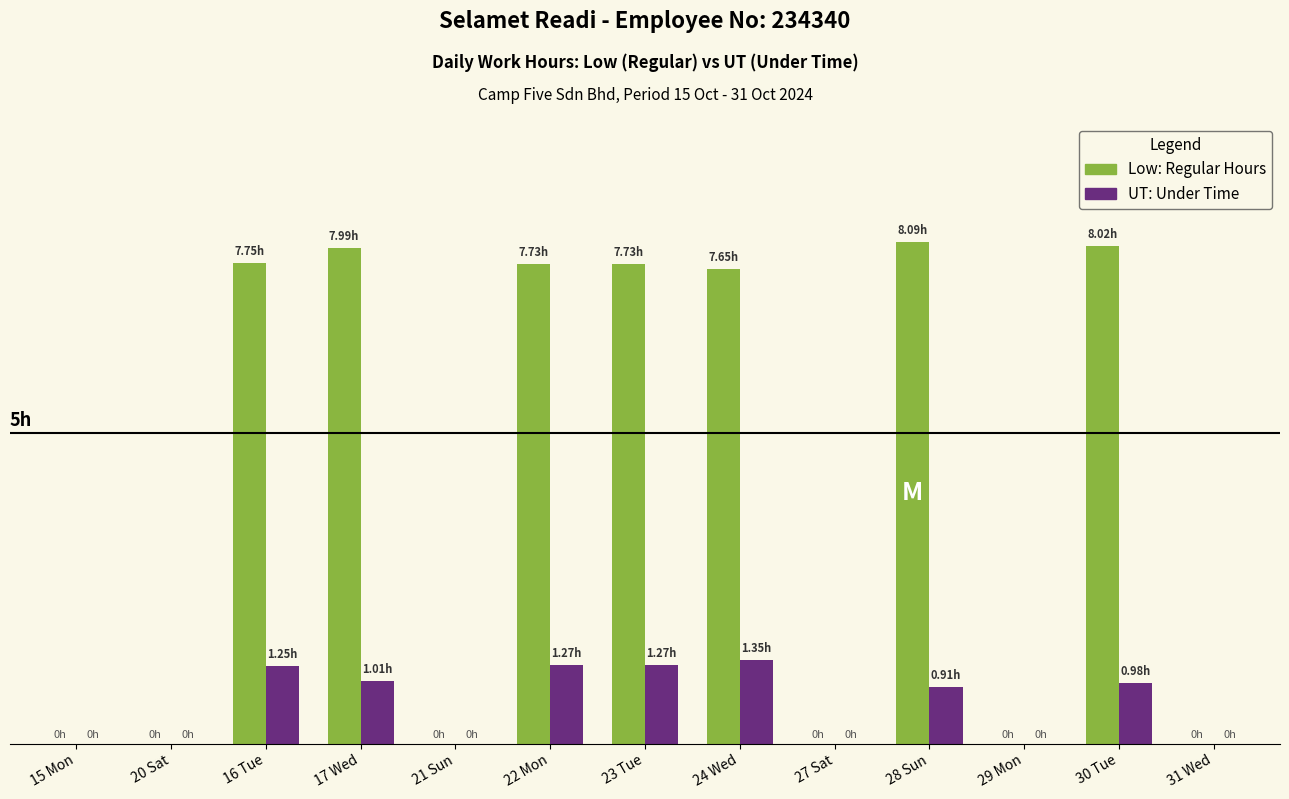

At which category does the chart reach its peak across all series?

28 Sun